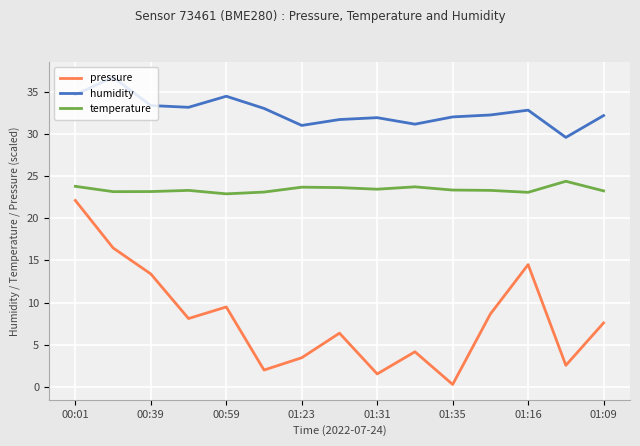

List the series in order of their overall mean, lowest first.

pressure, temperature, humidity